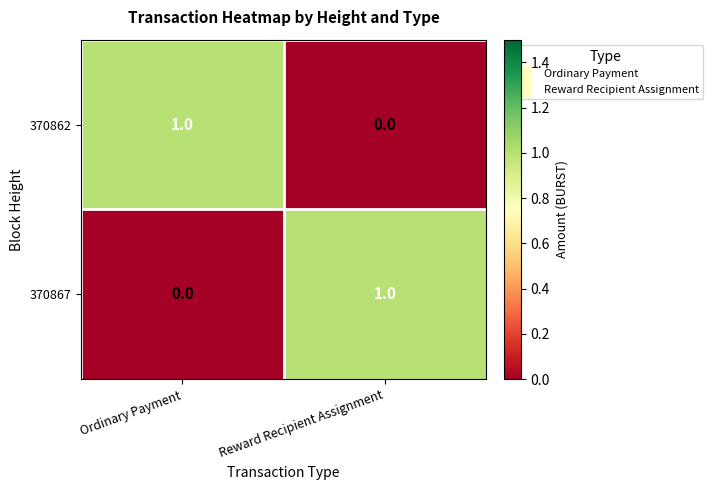

List the labels in order of 370867 value, smallest first.

Ordinary Payment, Reward Recipient Assignment